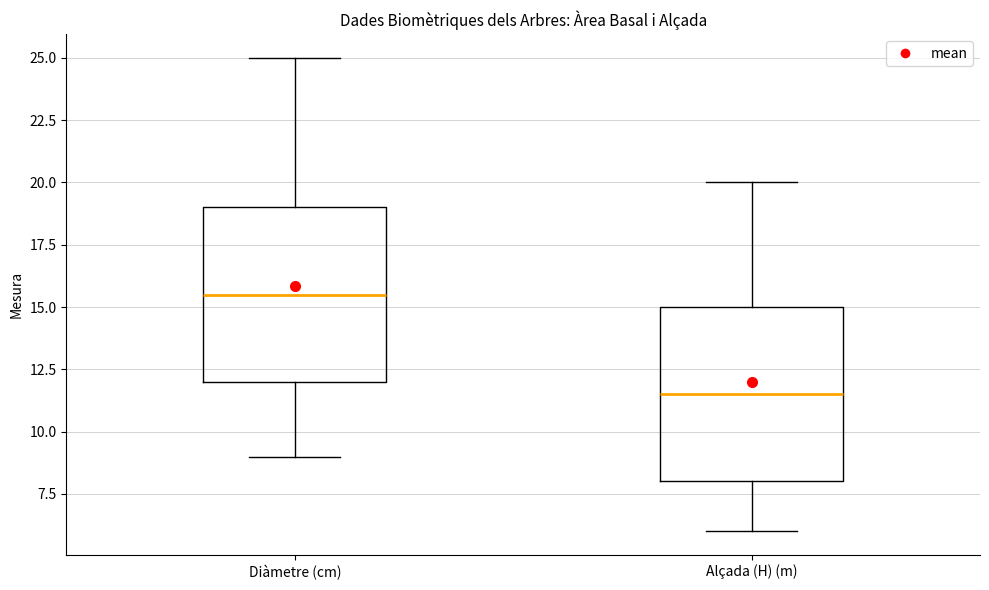

Reading left to right, transcribe this box plot: for each box, give where its median line is, the range the box spans, and where its two whiskers end, as read against the y-axis. The values are not printed on the chart, so give them approximately, as read against the axis.

Diàmetre (cm): median 15.5, box 12.0 to 19.0, whiskers 9.0 to 25.0
Alçada (H) (m): median 11.5, box 8.0 to 15.0, whiskers 6.0 to 20.0